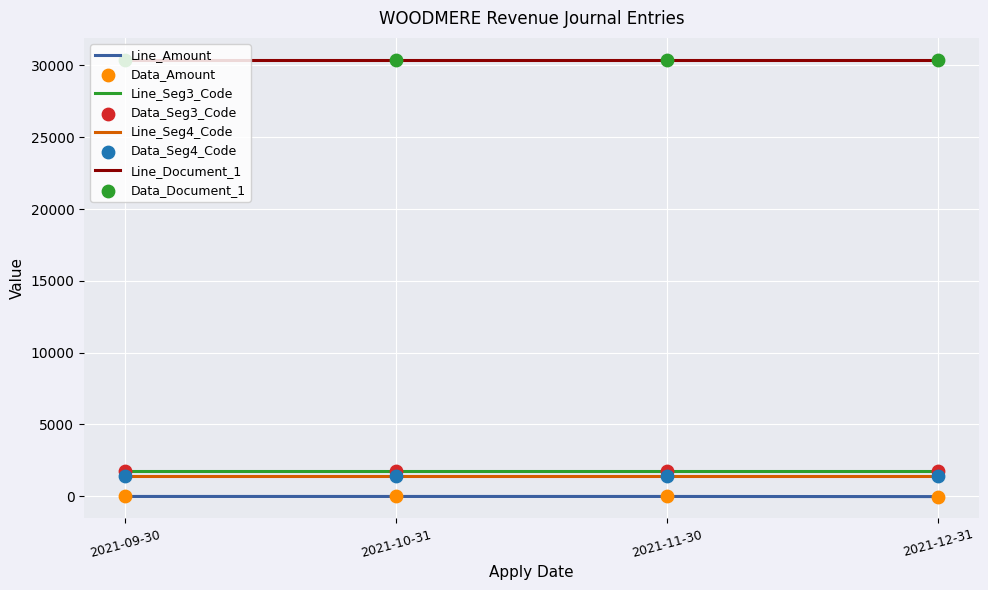

Is the value of Line_Seg3_Code at 2021-10-31 greater than the value of Line_Document_1 at 2021-11-30?

No